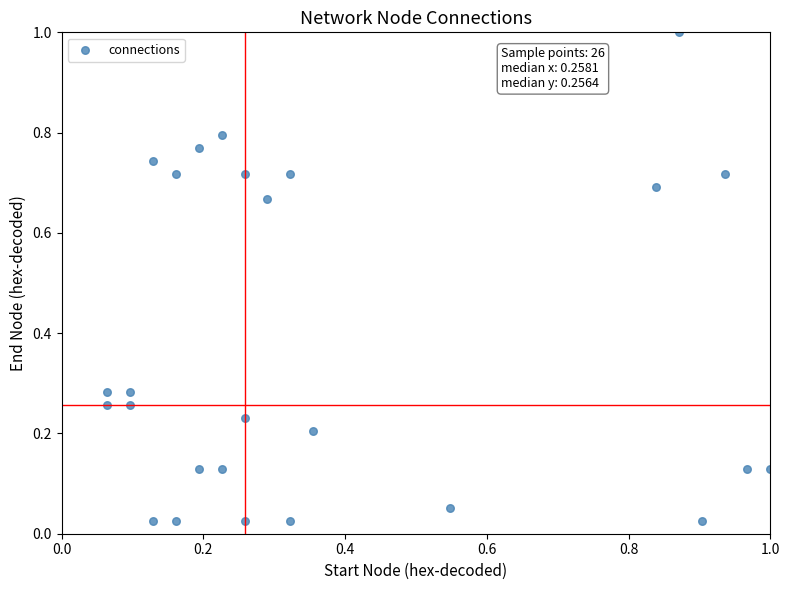

What is the range of X values (max minus min)?

0.9